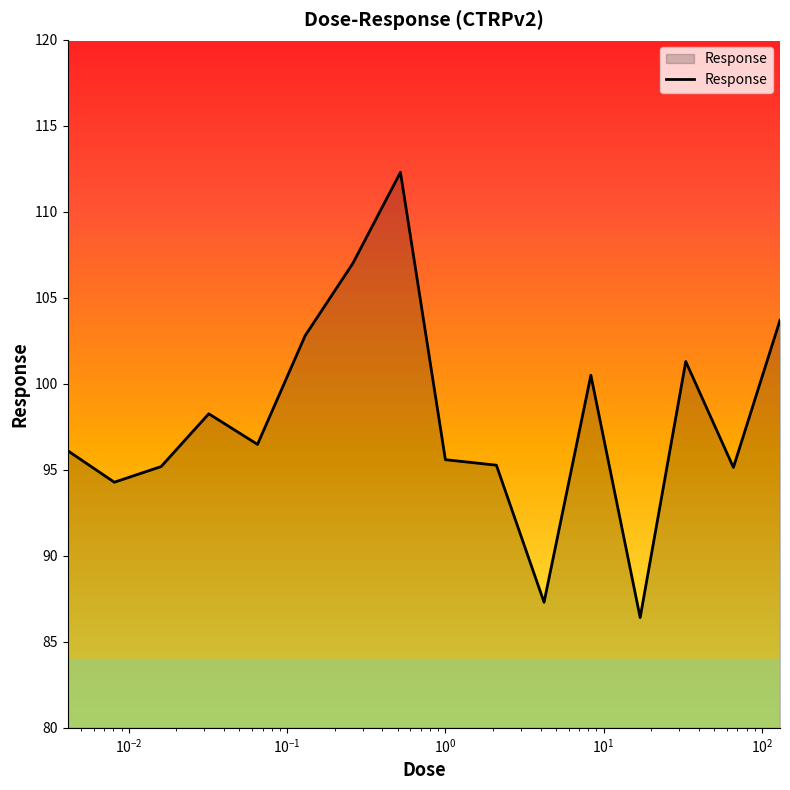

What is the difference between the maximum and minimum values?

25.9